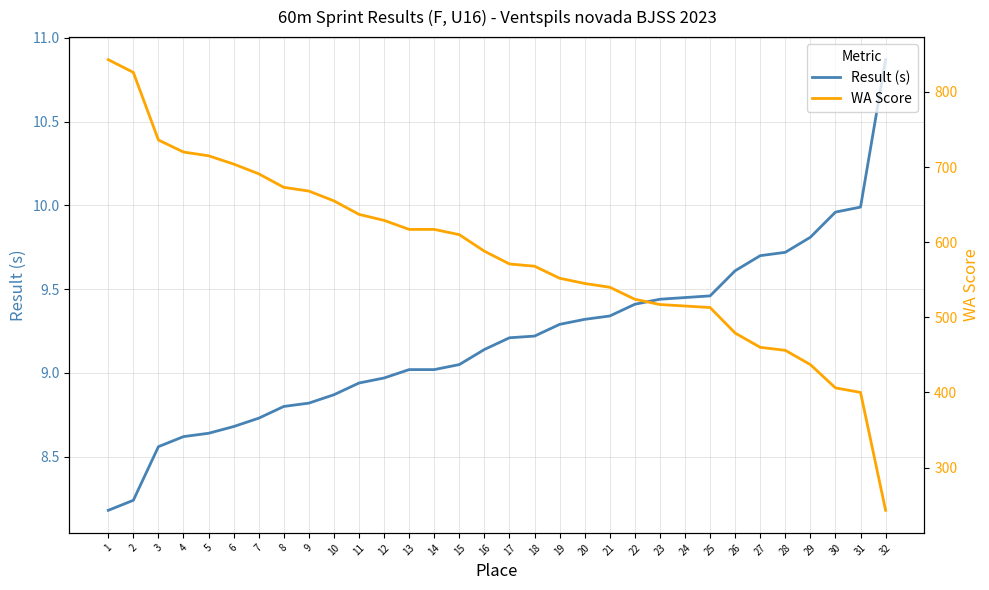

What is the sum of the Result (s) values at 18 and 19?

18.5